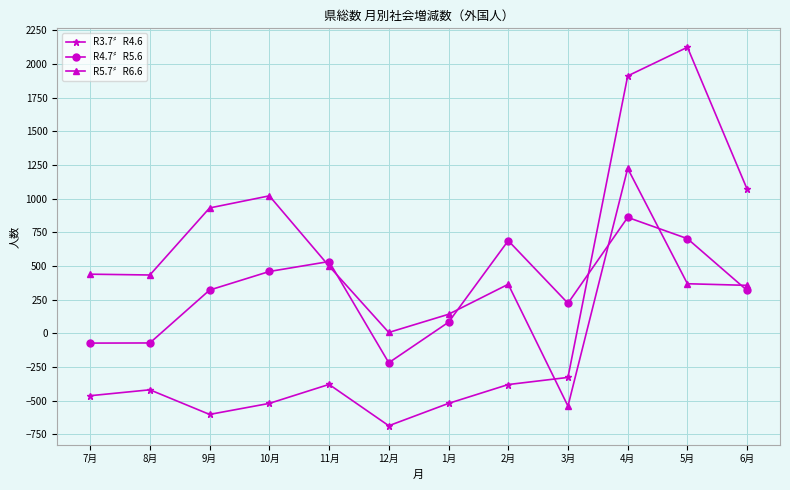

The value of R5.7〞R6.6 at 2月 is 117. True or false?

False